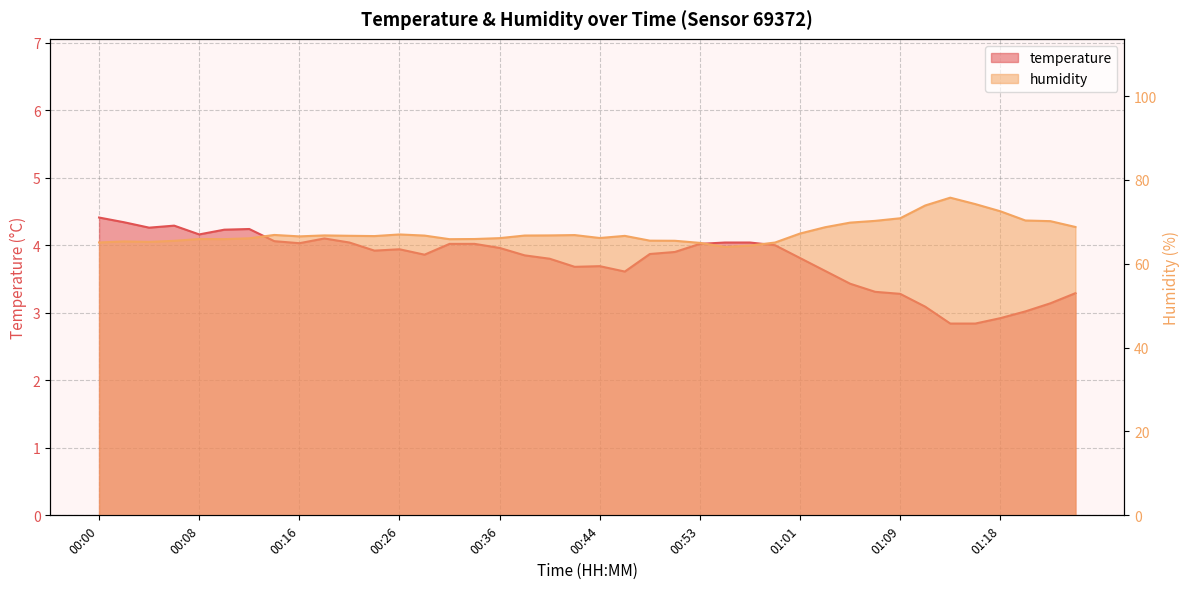

How many lines are shown in the chart?

2